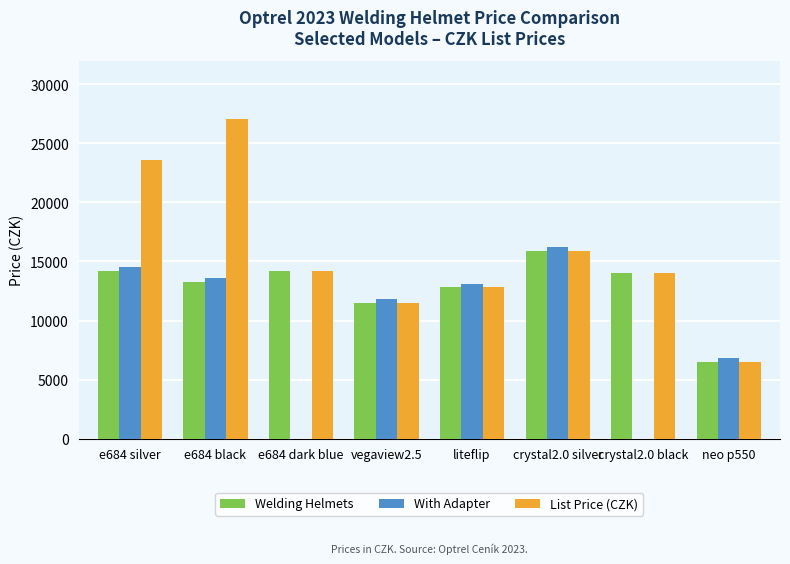

What is the total value across all series at e684 silver?

52275